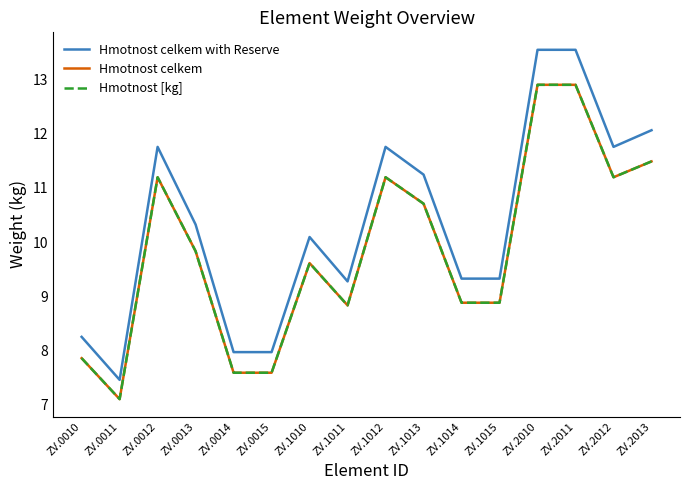

Reading left to right, list all the values displayed in this chart.

Hmotnost celkem with Reserve: ZV.0010=8.3	ZV.0011=7.5	ZV.0012=11.8	ZV.0013=10.3	ZV.0014=8.0	ZV.0015=8.0	ZV.1010=10.1	ZV.1011=9.3	ZV.1012=11.8	ZV.1013=11.2	ZV.1014=9.3	ZV.1015=9.3	ZV.2010=13.5	ZV.2011=13.5	ZV.2012=11.8	ZV.2013=12.1
Hmotnost celkem: ZV.0010=7.9	ZV.0011=7.1	ZV.0012=11.2	ZV.0013=9.8	ZV.0014=7.6	ZV.0015=7.6	ZV.1010=9.6	ZV.1011=8.8	ZV.1012=11.2	ZV.1013=10.7	ZV.1014=8.9	ZV.1015=8.9	ZV.2010=12.9	ZV.2011=12.9	ZV.2012=11.2	ZV.2013=11.5
Hmotnost [kg]: ZV.0010=7.9	ZV.0011=7.1	ZV.0012=11.2	ZV.0013=9.8	ZV.0014=7.6	ZV.0015=7.6	ZV.1010=9.6	ZV.1011=8.8	ZV.1012=11.2	ZV.1013=10.7	ZV.1014=8.9	ZV.1015=8.9	ZV.2010=12.9	ZV.2011=12.9	ZV.2012=11.2	ZV.2013=11.5